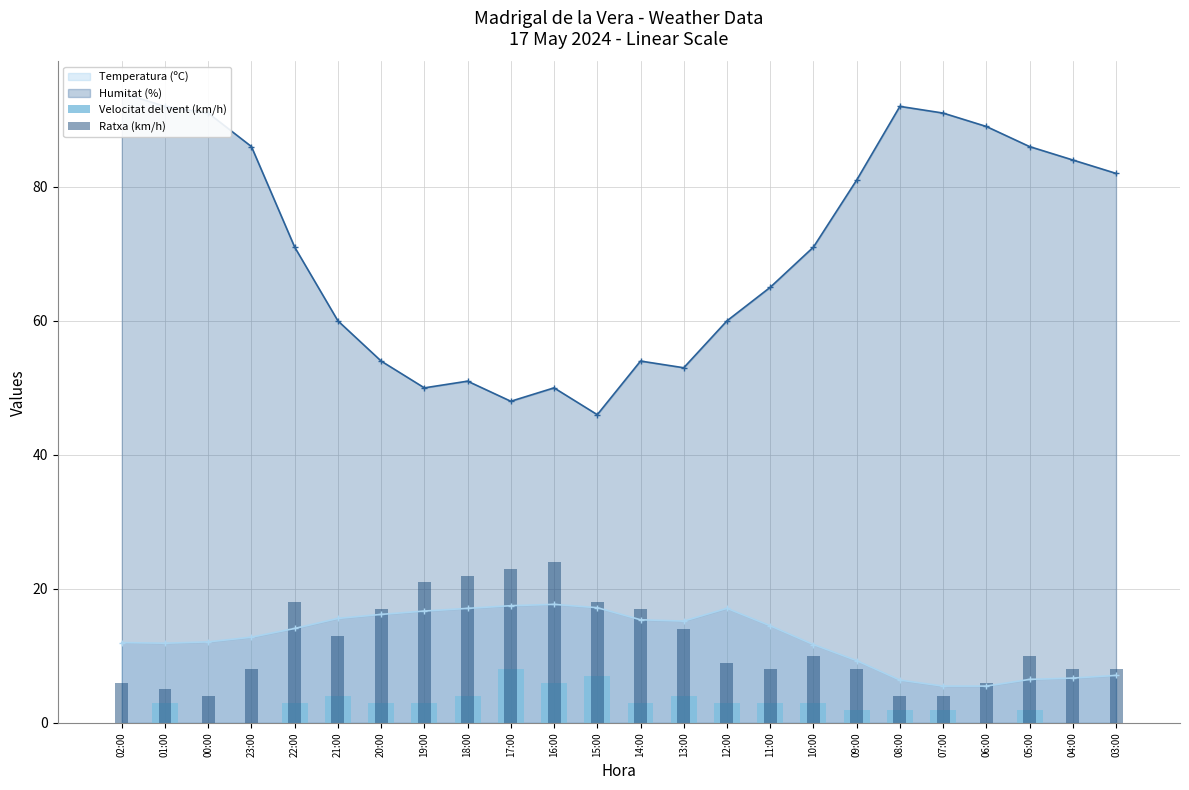

What is the lowest value of the Temperatura (ºC) series?

5.5